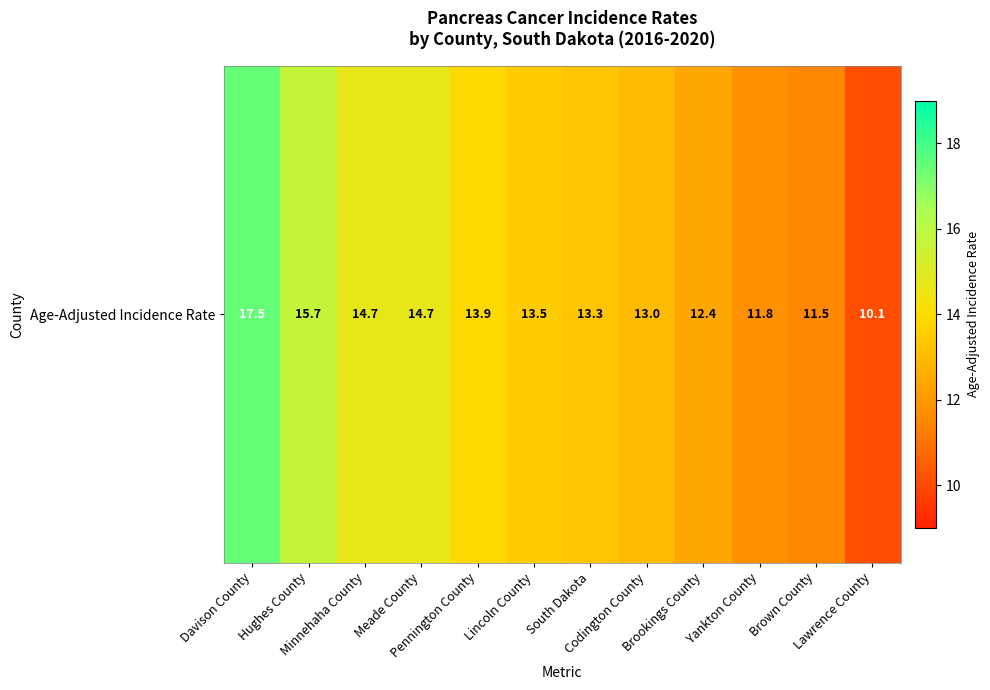

True or false: the data shows 13.0 at Codington County.

True